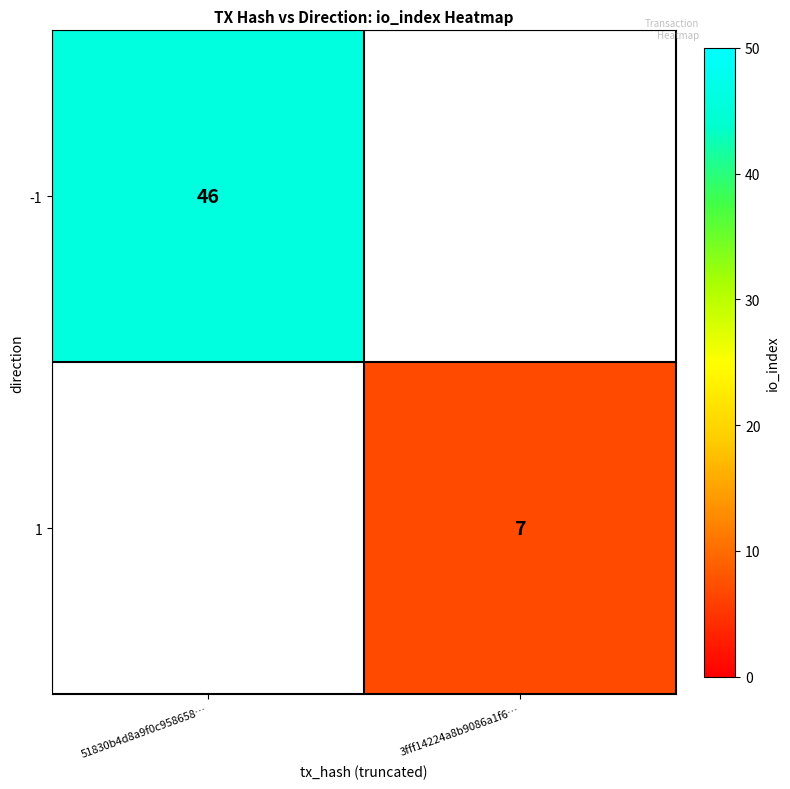

True or false: 1 has a value of 7 at 3fff14224a8b9086a1f6….

True